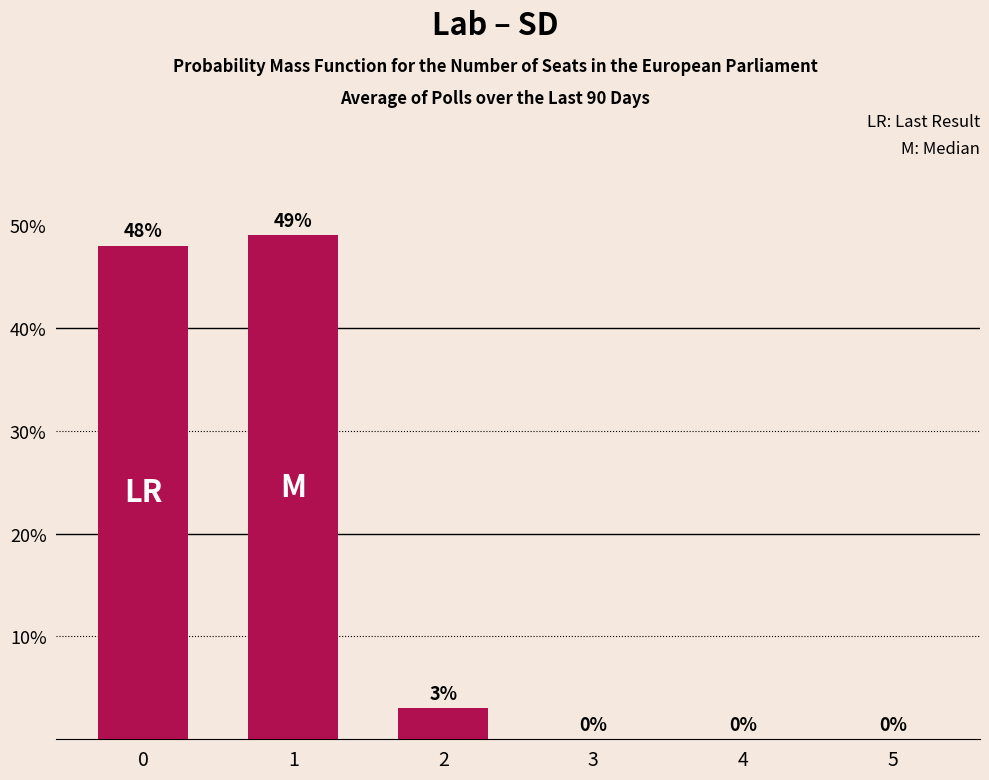

Is it true that the value at 3 is 0?

True